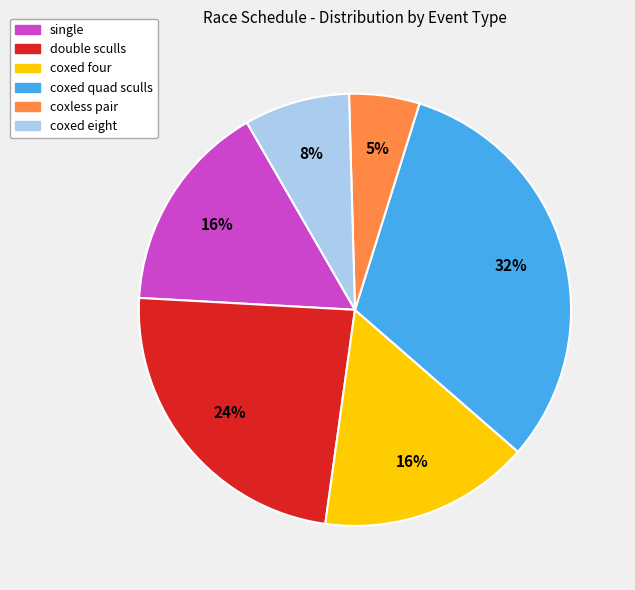

How many segments does this pie chart have?

6